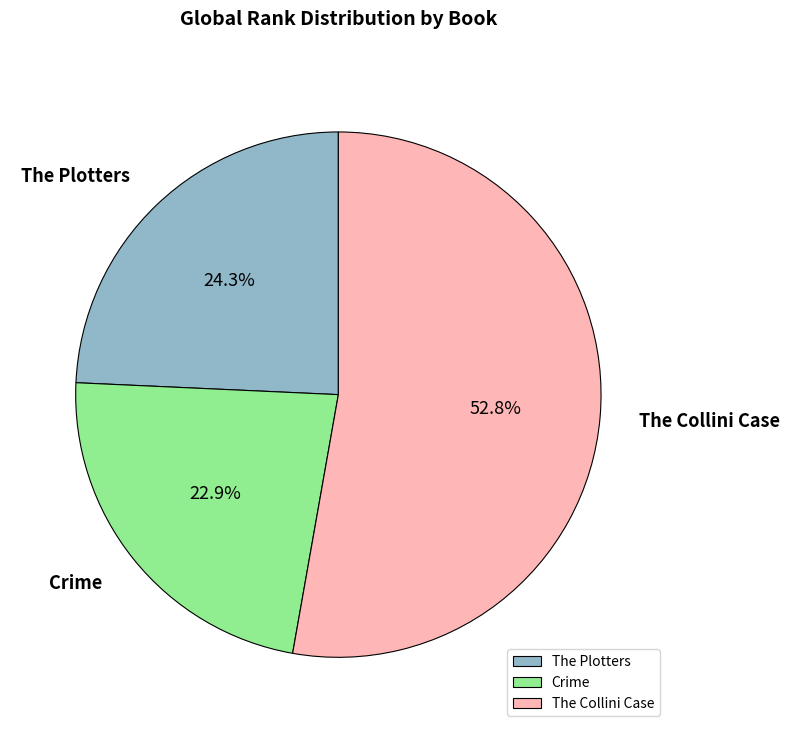

Is it true that Crime is 23% of the pie?

True